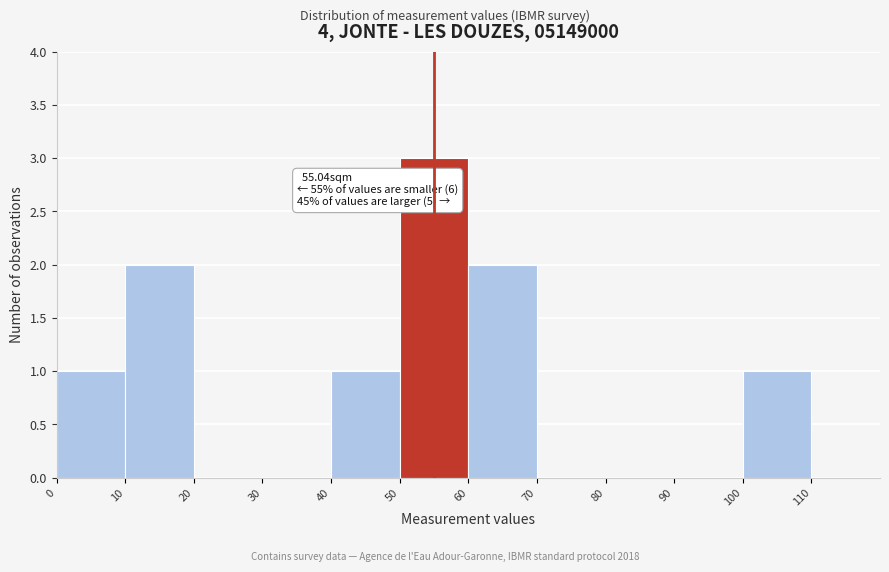

Over which range of the x-axis is the bar tallest?

50 to 60